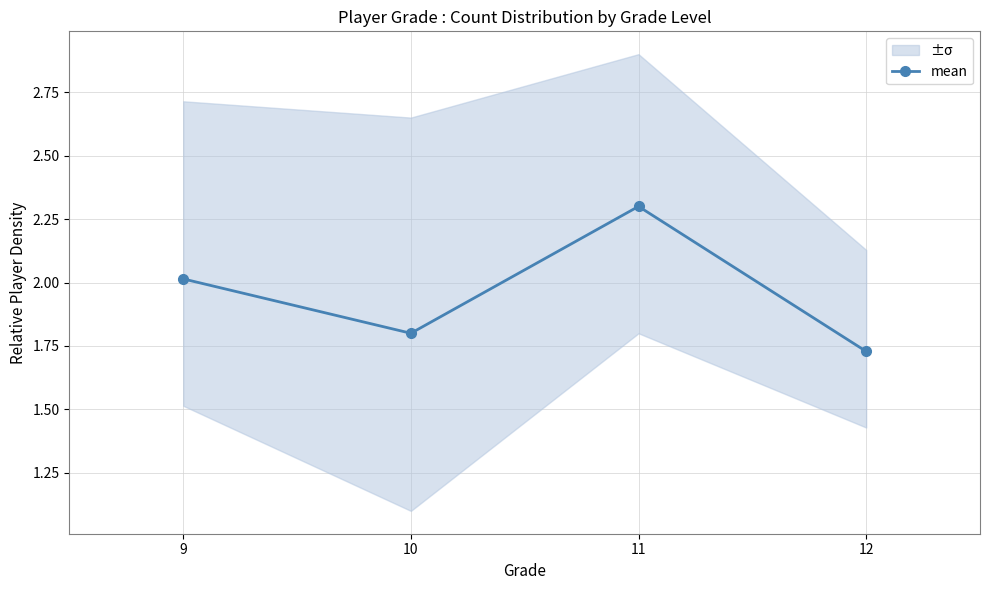

How many values exceed 2?

2